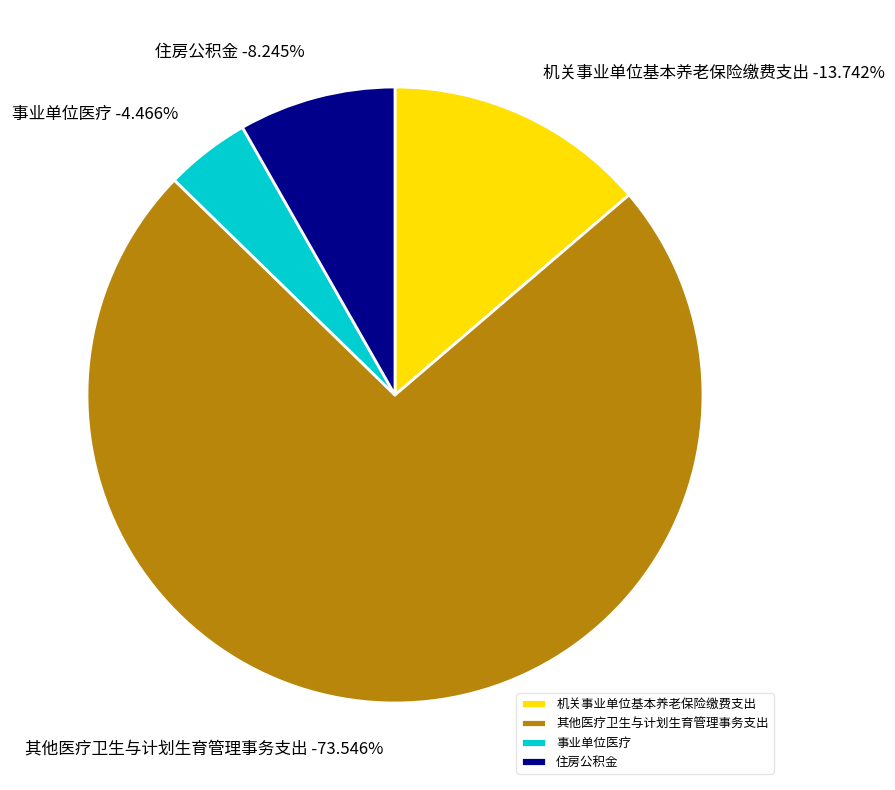

To the nearest percent, what portion does 机关事业单位基本养老保险缴费支出 represent?

14%